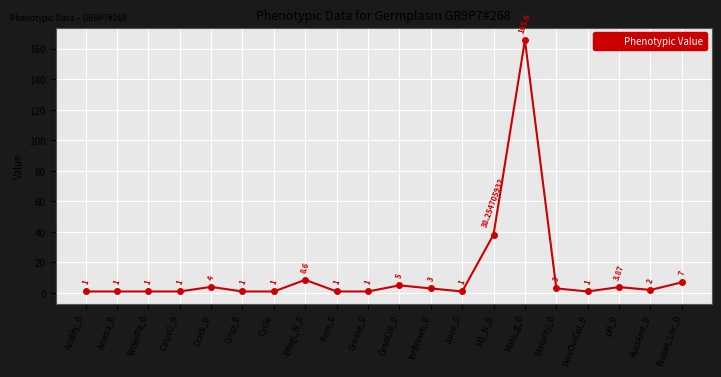

At which category does the data reach its first local peak?

Crack_0